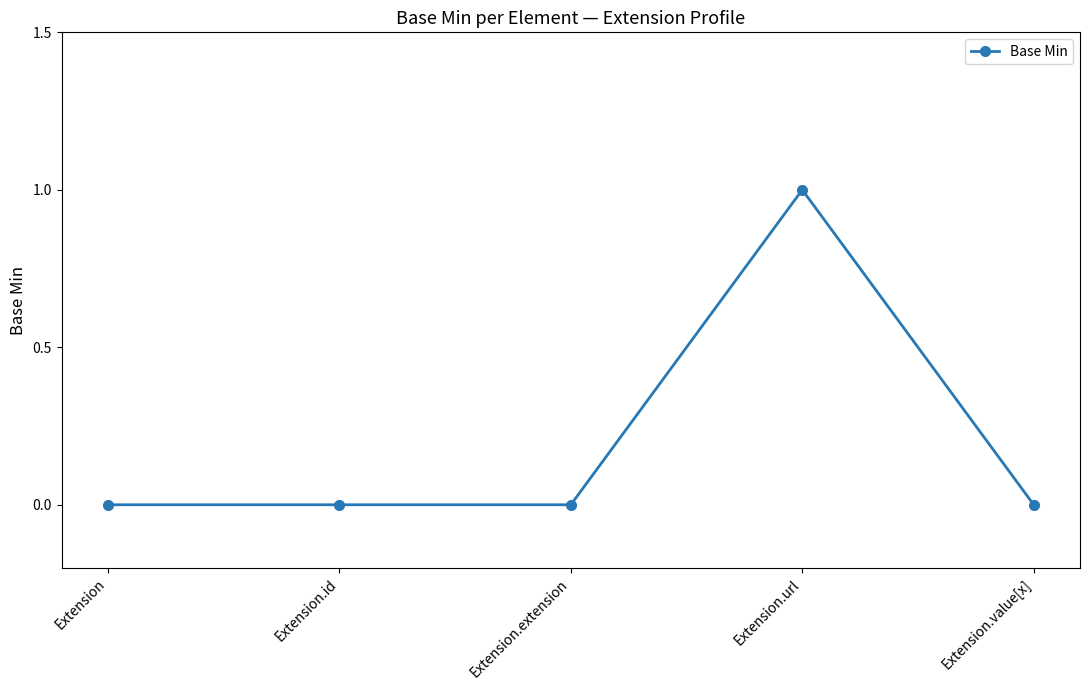

What is the label of the 3rd point from the left?

Extension.extension